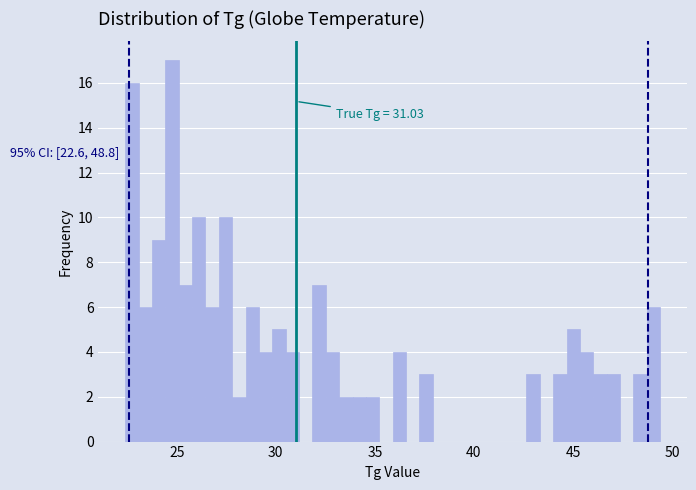

Around what value on the x-axis is the tallest bar? Give the approximate position of its centre, as read against the axis.

25.0